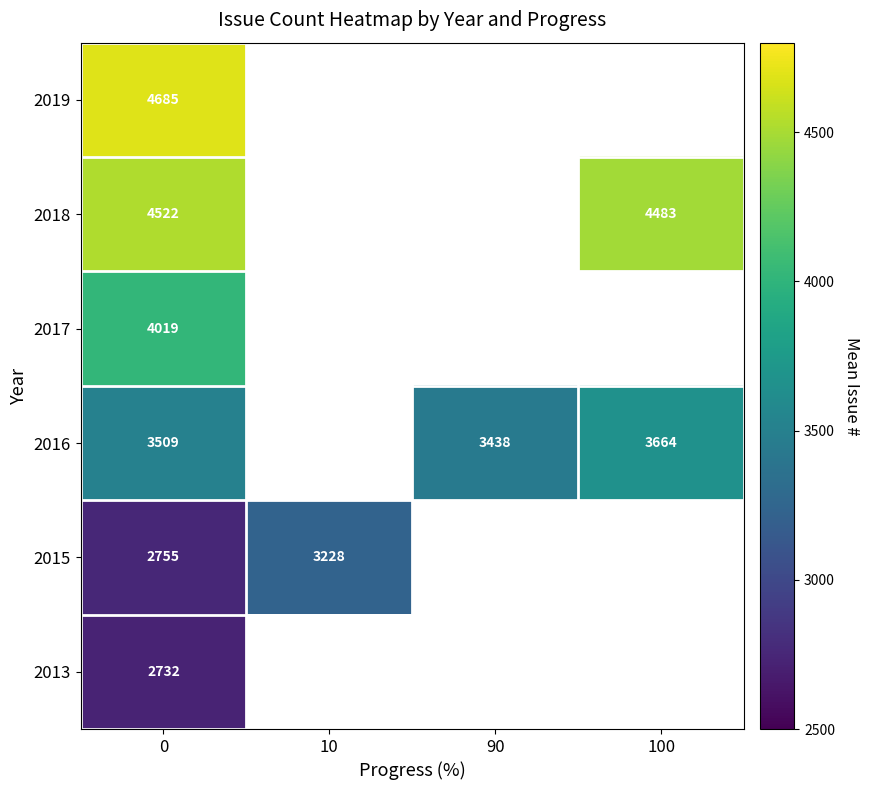

What is the sum of the 2018 values at 0 and 100?

9005